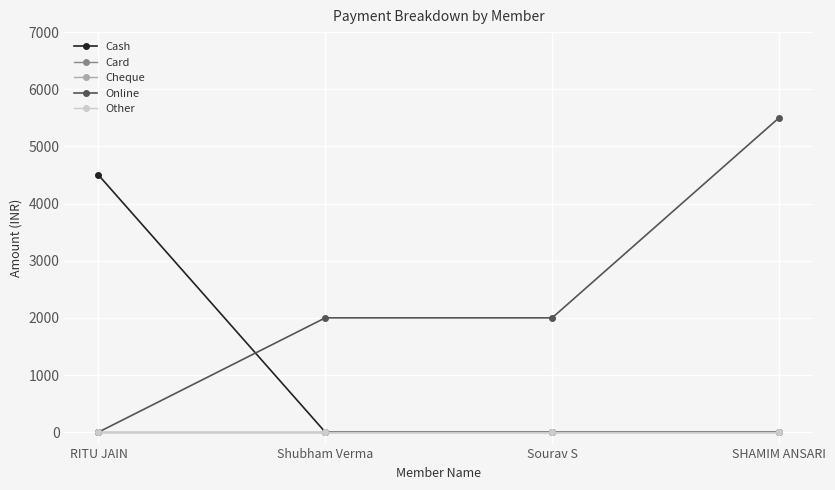

Does the chart have visible grid lines?

Yes